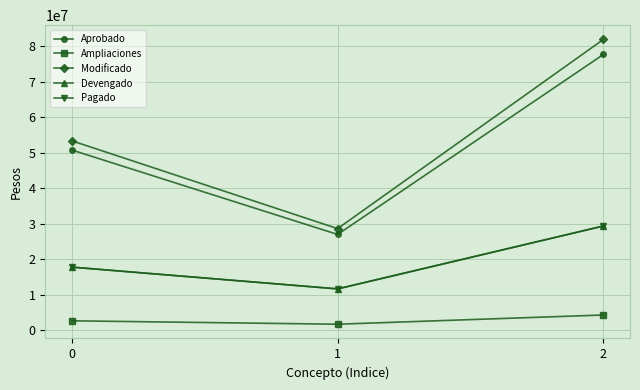

At how many categories does at least one series exceed 57206078?

1